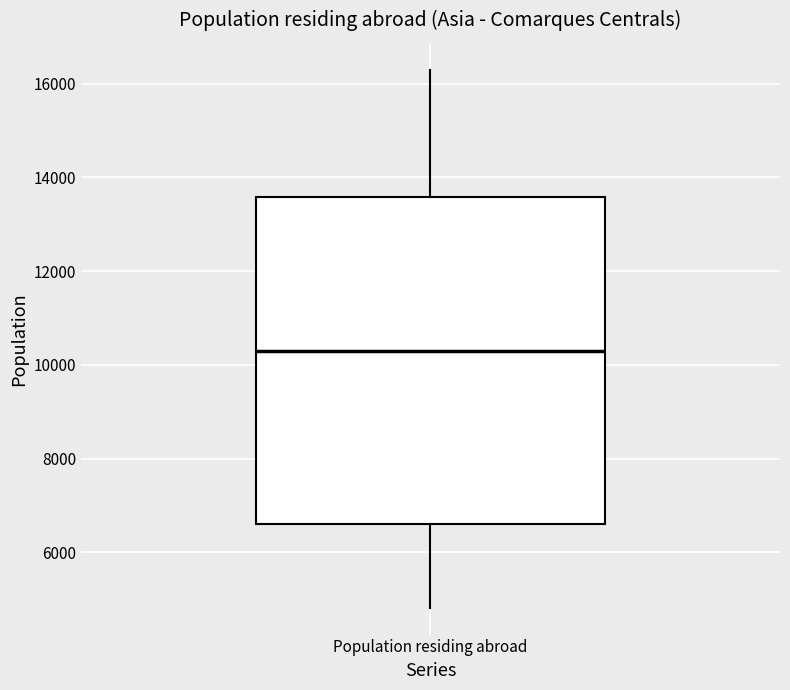

Transcribe this box plot: give where the median line is, the range the box spans, and where the two whiskers end, as read against the y-axis. The values are not printed on the chart, so give them approximately, as read against the axis.

median 10200, box 6600 to 13600, whiskers 4800 to 16200